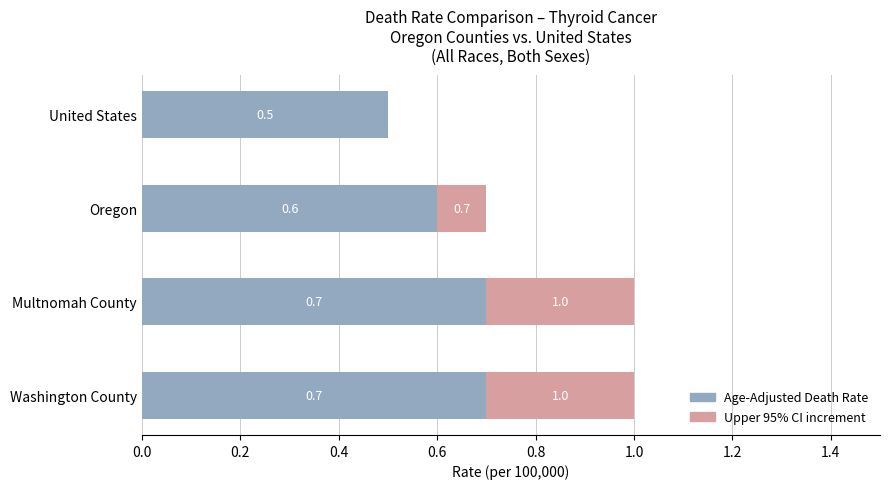

True or false: Age-Adjusted Death Rate has a value of 1.0 at Multnomah County.

False